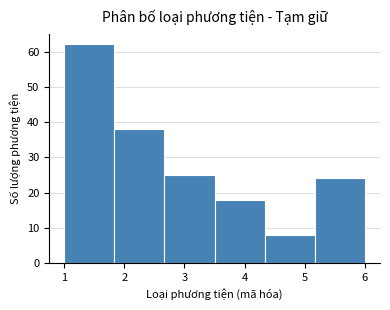

Reading left to right, transcribe this chart: for each bar, give the range it covers on the x-axis and its height. Neither the bar edges nor the heights are printed on the chart, so give them approximately, as read against the axes.

1.0 to 1.8: 62
1.8 to 2.7: 38
2.7 to 3.5: 25
3.5 to 4.3: 18
4.3 to 5.2: 8
5.2 to 6.0: 24